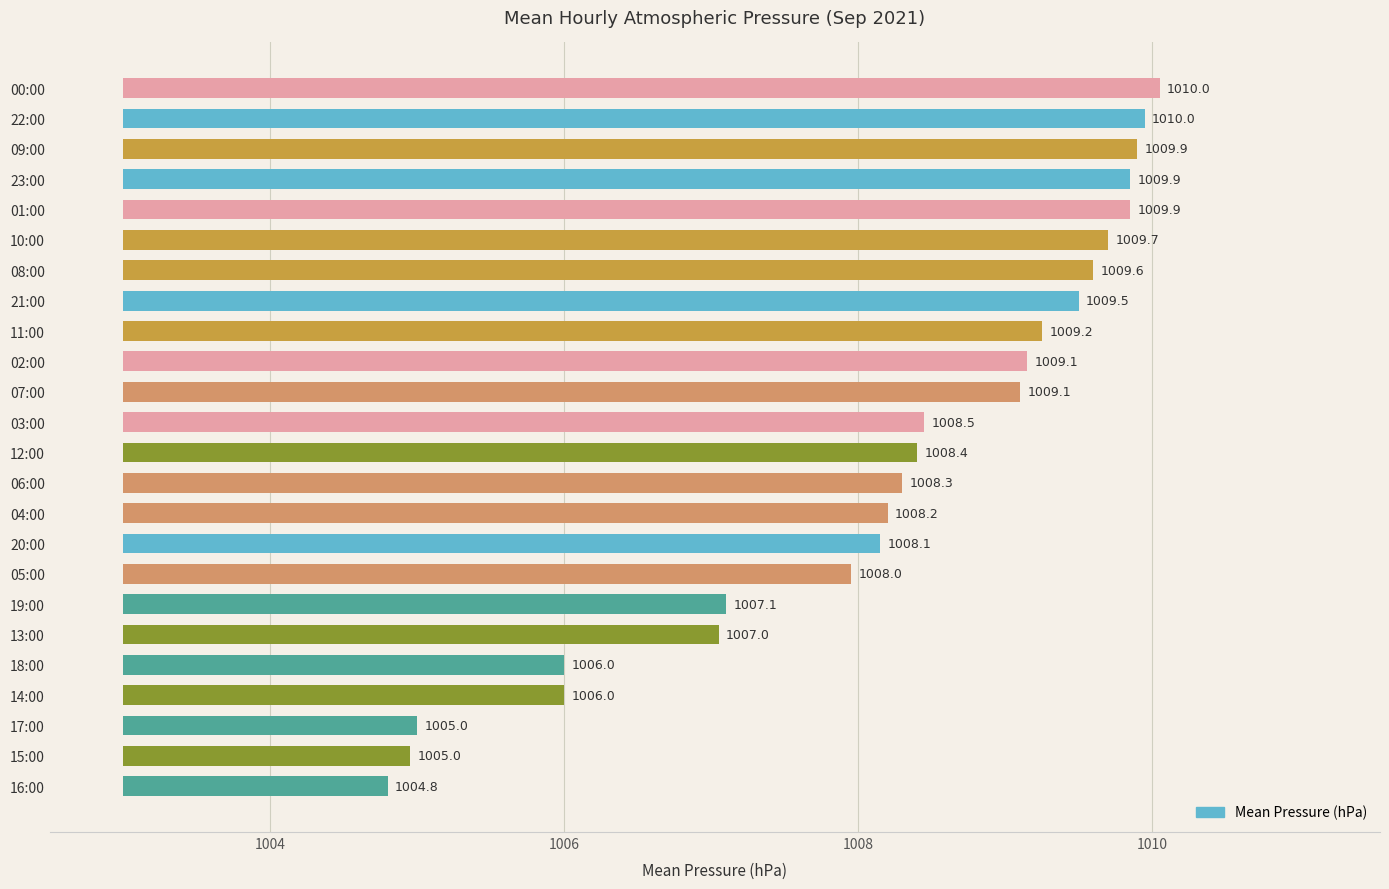

Are the bars grouped side by side (vs. stacked)?

No